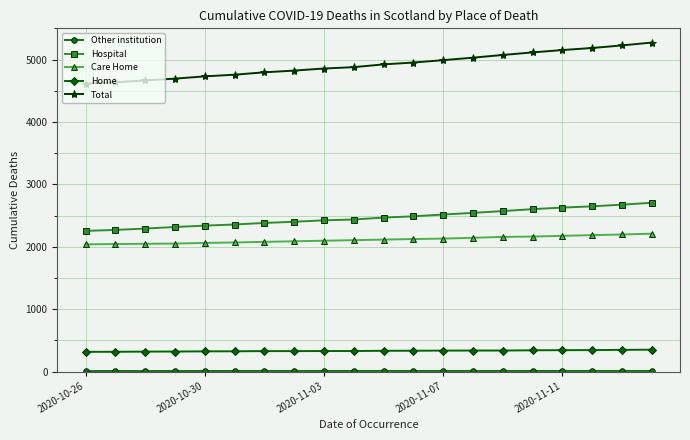

What is the minimum value for Hospital?

2254